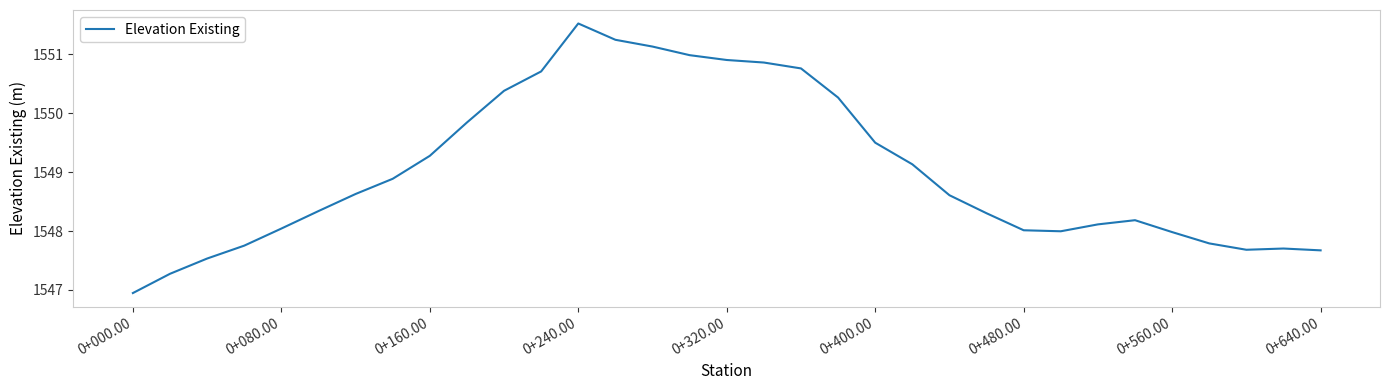

What is the maximum value shown in the chart?

1551.5